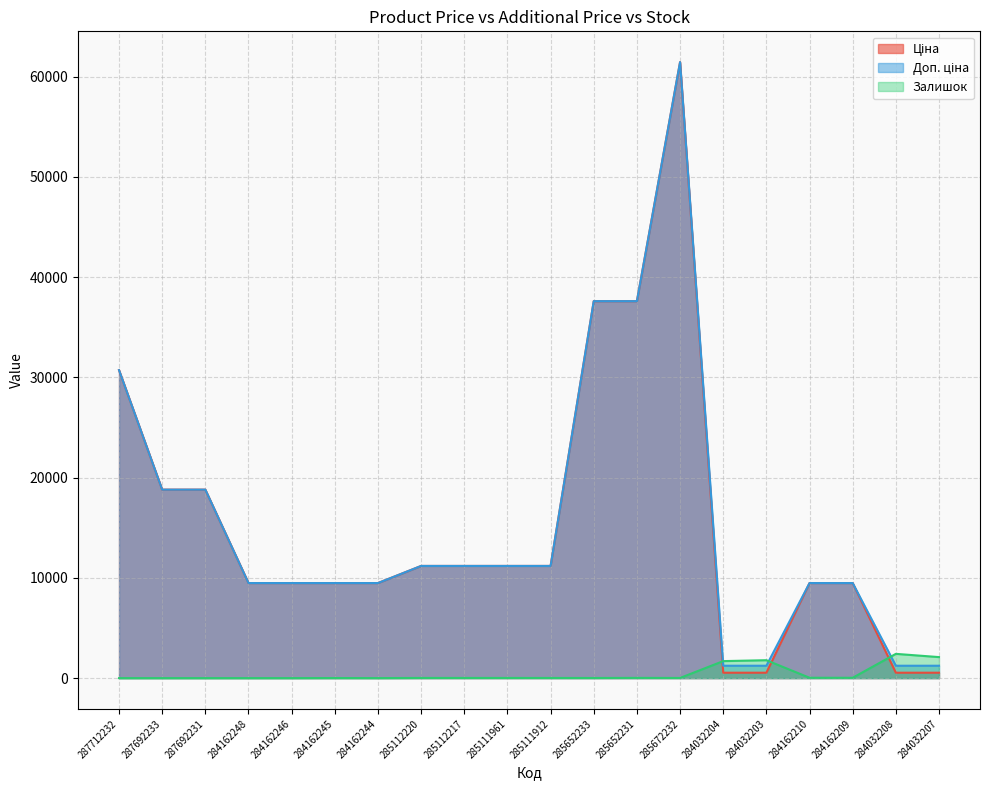

Count the number of data series in this chart.

3